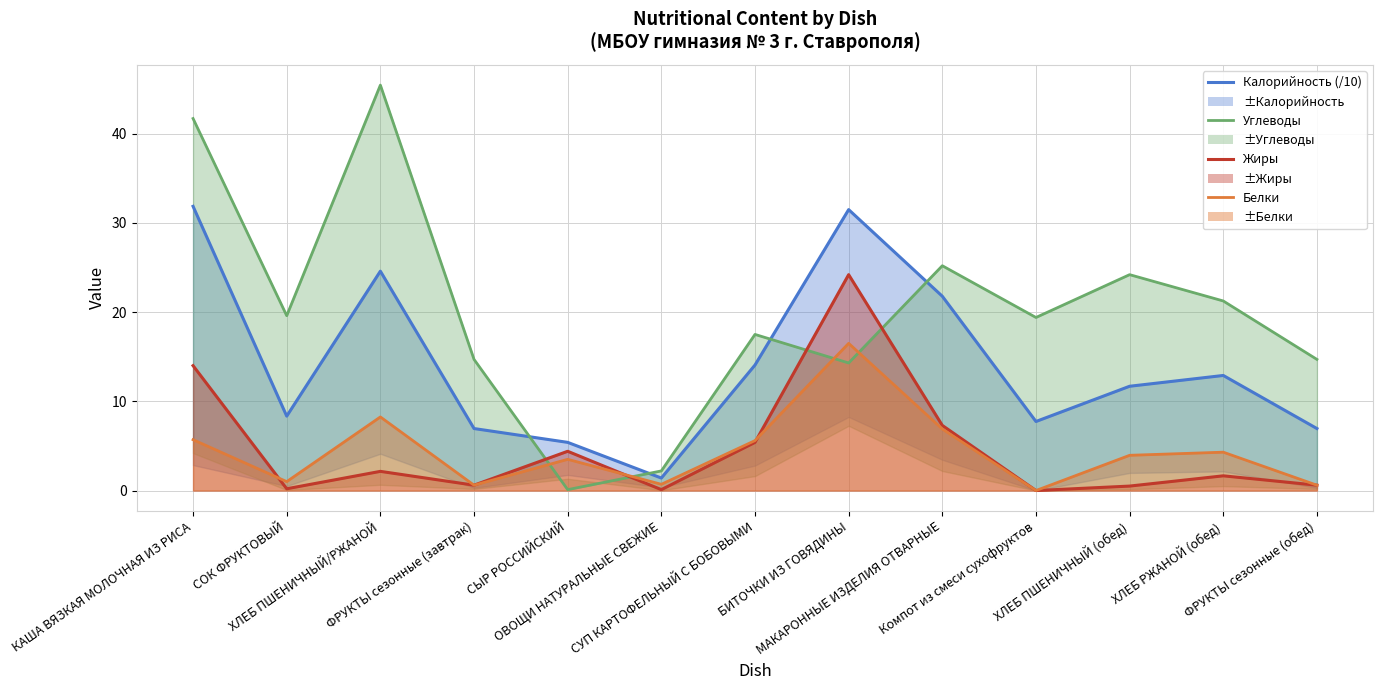

Rank the series at СУП КАРТОФЕЛЬНЫЙ С БОБОВЫМИ from lowest to highest value.

Жиры, Белки, Калорийность, Углеводы